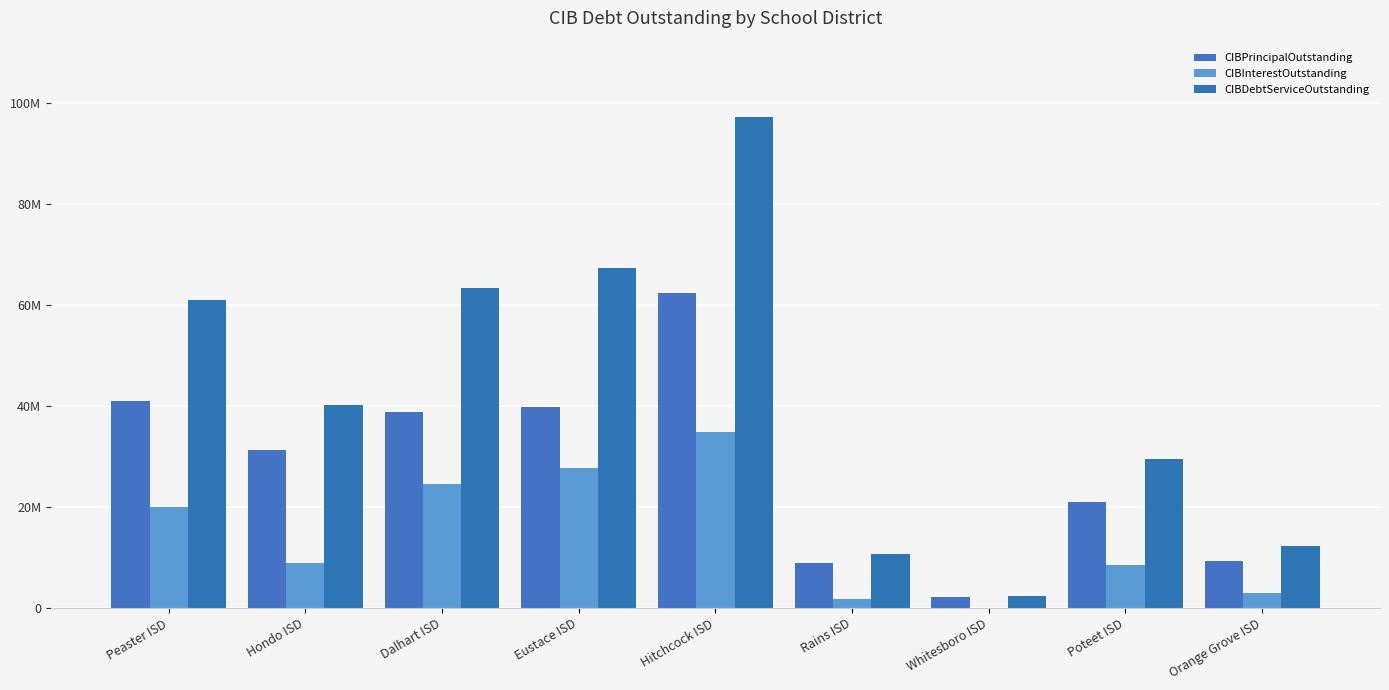

Are the bars horizontal?

No